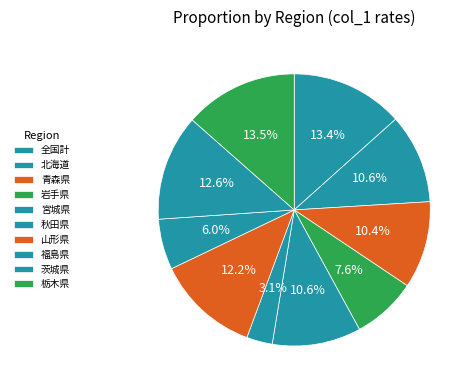

To the nearest percent, what is the average slice percentage?

10%